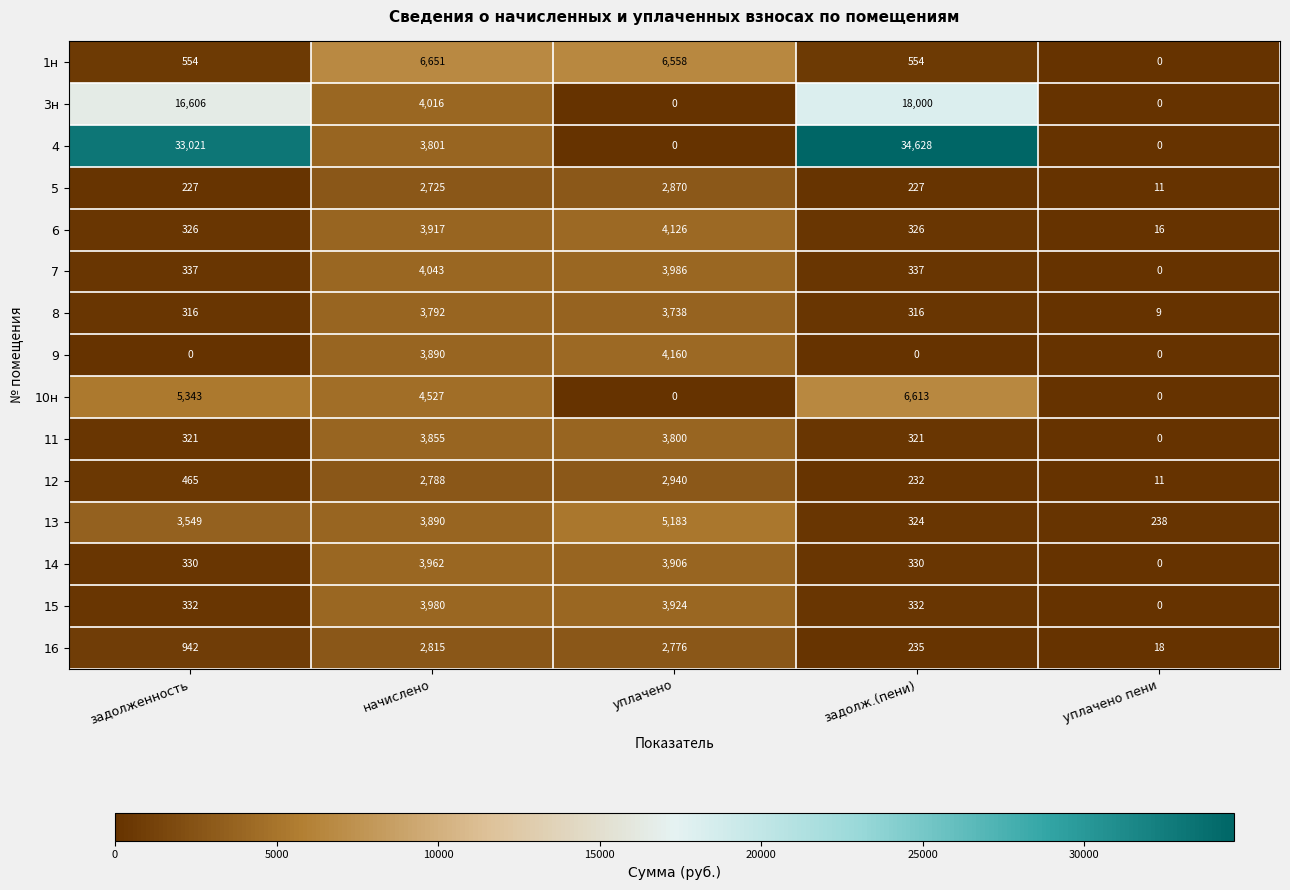

What is the average value of the 16 series?

1357